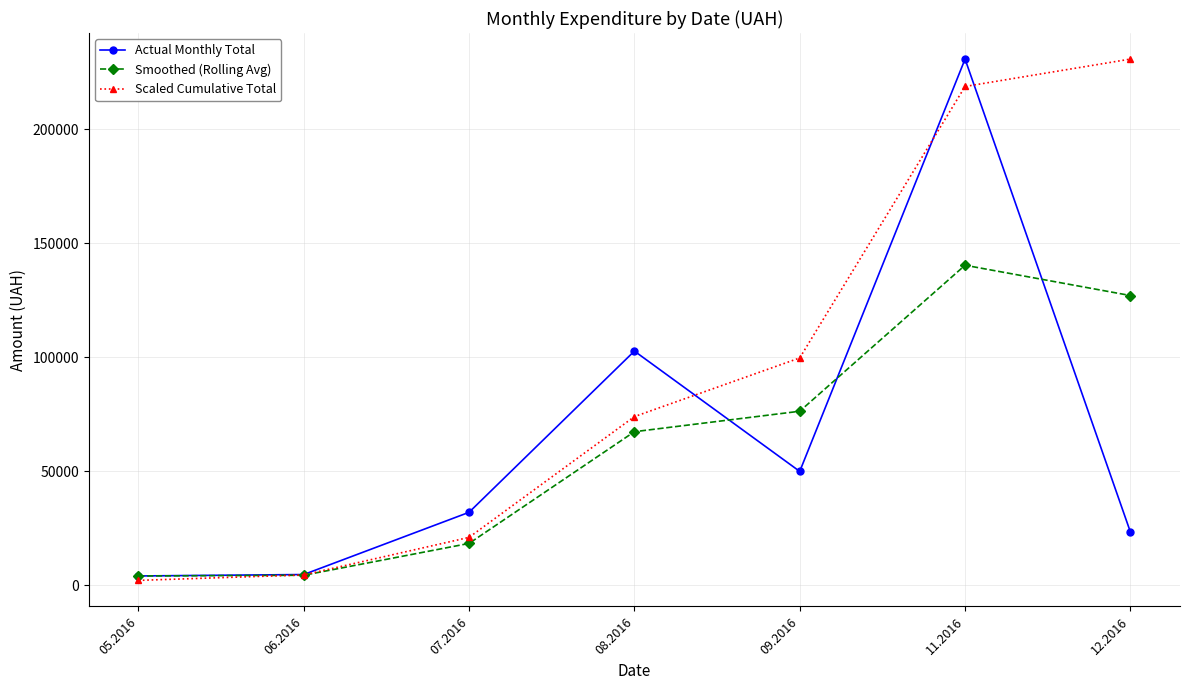

How many times do Smoothed (Rolling Avg) and Scaled Cumulative Total cross each other?

1